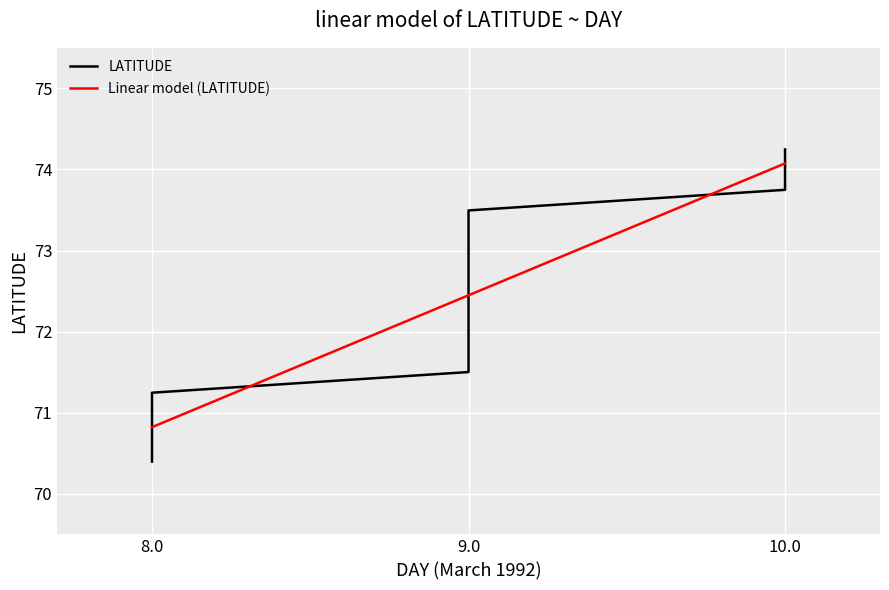

Is this an area chart (filled region under the line)?

No